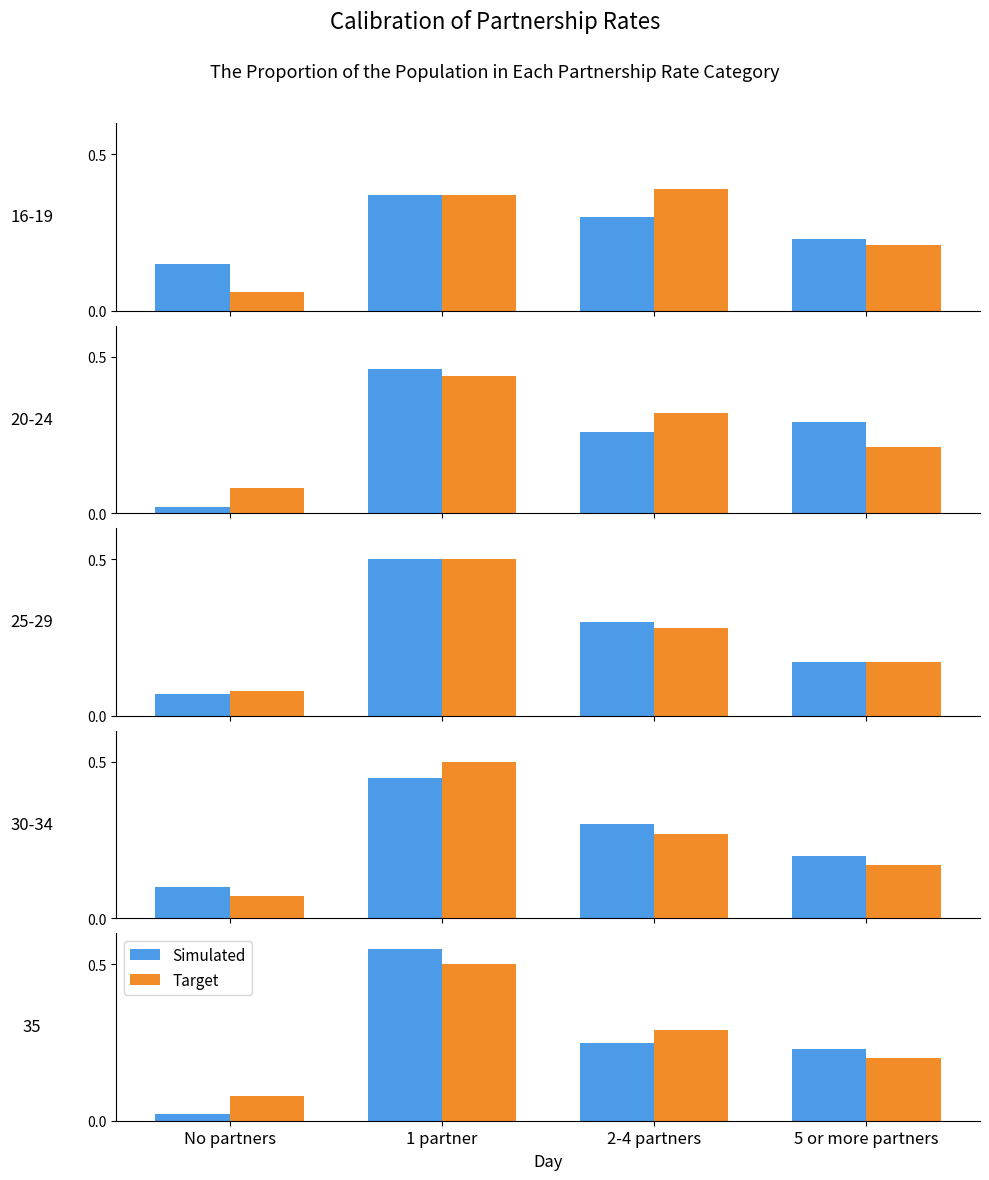

What is the label of the 1st bar from the left?

No partners